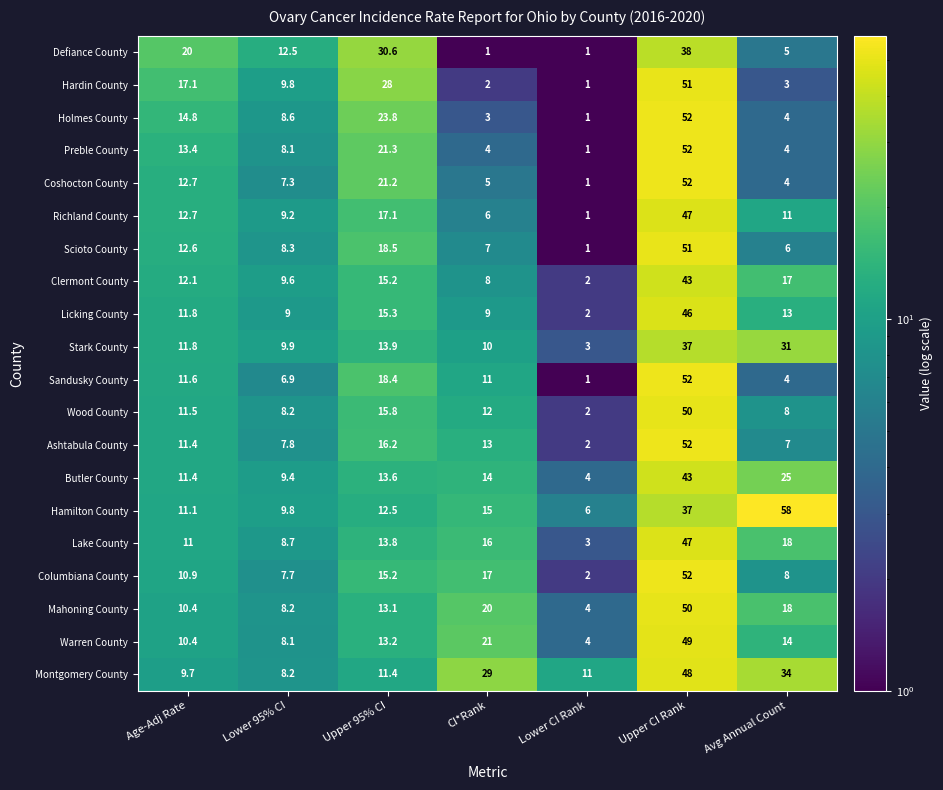

The value of Coshocton County at Age-Adj Rate is 12.7. True or false?

True